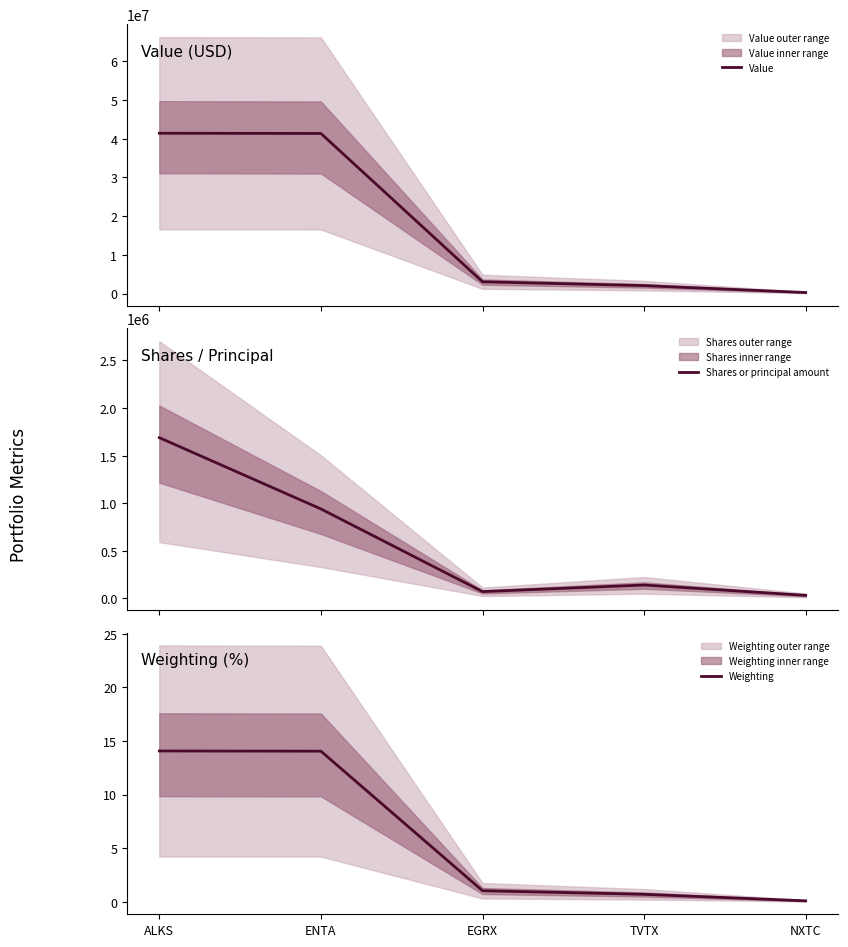

Which series has the widest spread of values?

Value